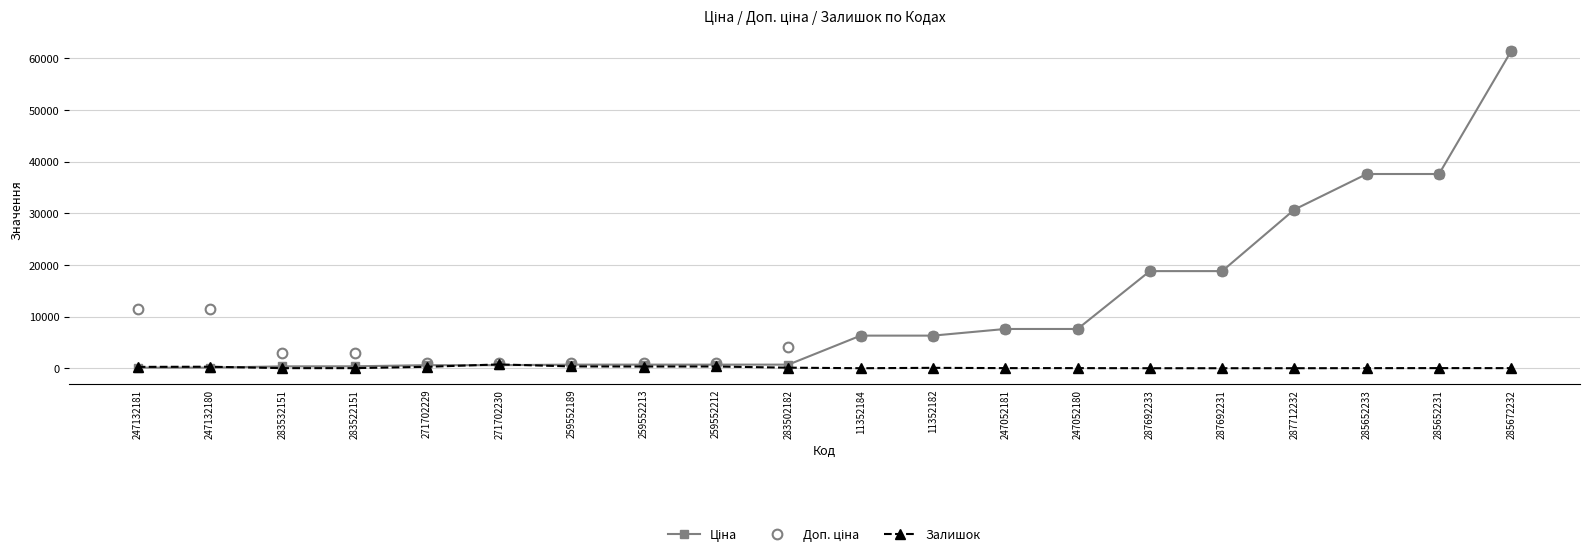

What position from the left is 247052181?

13